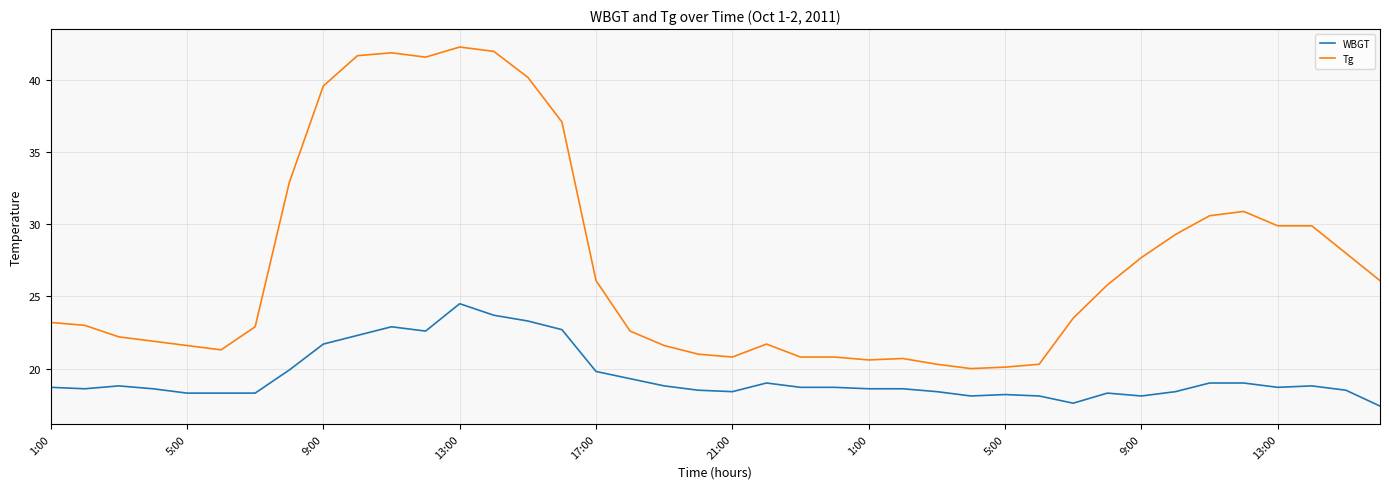

What are all the series names shown in the legend?

WBGT, Tg